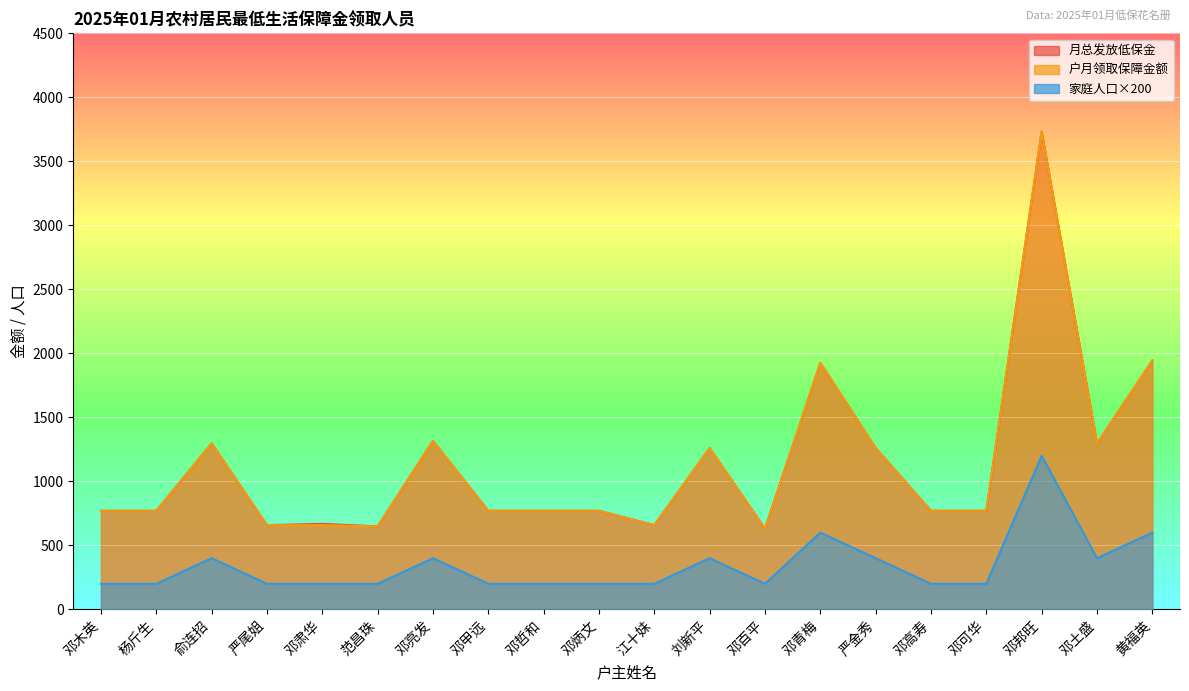

What is the difference between the 月总发放低保金 values at 邓可华 and 严尾姐?

112